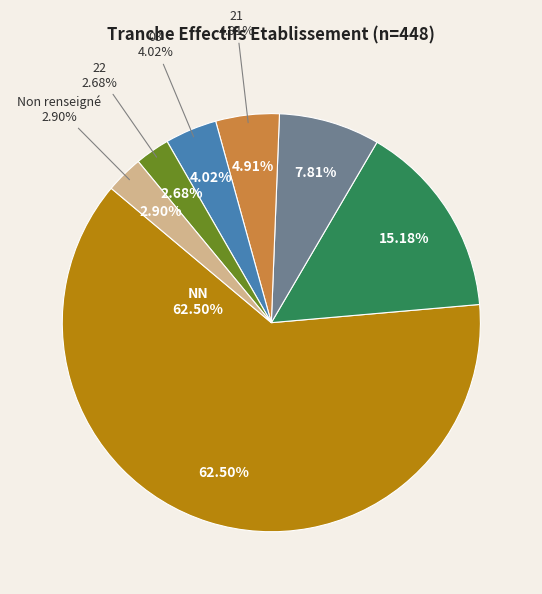

Is it true that 01 is 9% of the pie?

False